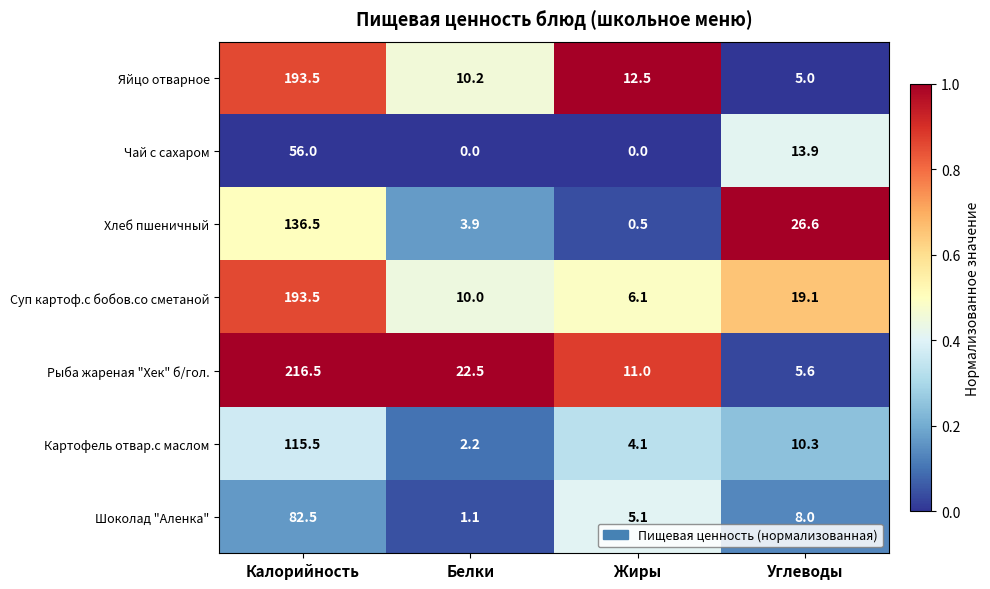

Is it true that Суп картоф.с бобов.со сметаной equals 30.5 at Углеводы?

False